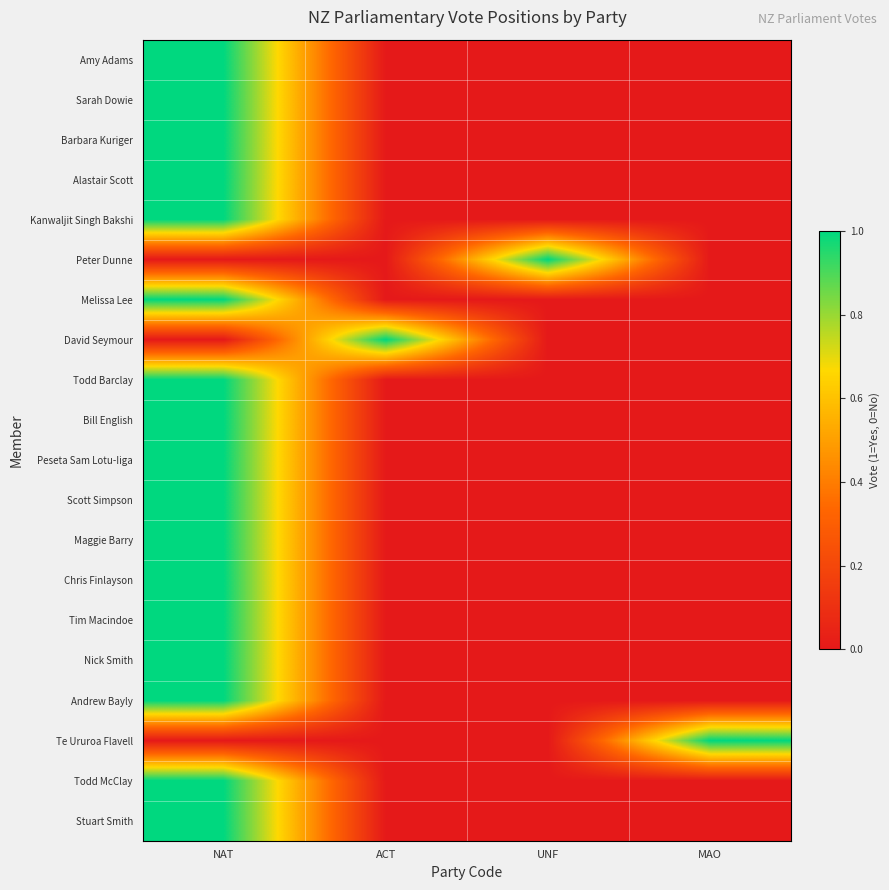

At UNF, list the series in order from largest to smallest.

Peter Dunne, Amy Adams, Sarah Dowie, Barbara Kuriger, Alastair Scott, Kanwaljit Singh Bakshi, Melissa Lee, David Seymour, Todd Barclay, Bill English, Peseta Sam Lotu-Iiga, Scott Simpson, Maggie Barry, Chris Finlayson, Tim Macindoe, Nick Smith, Andrew Bayly, Te Ururoa Flavell, Todd McClay, Stuart Smith